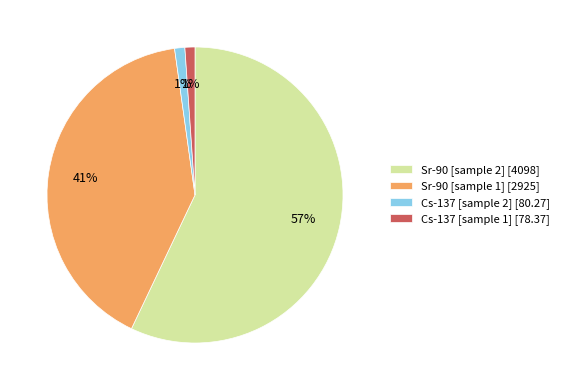

The Cs-137 [sample 2] [80.27] slice represents 11% of the pie. True or false?

False